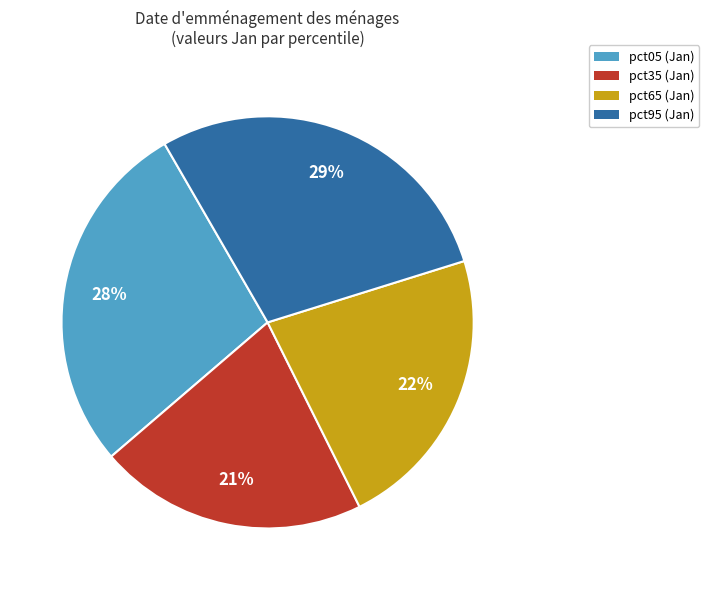

To the nearest percent, what portion does pct65 (Jan) represent?

22%